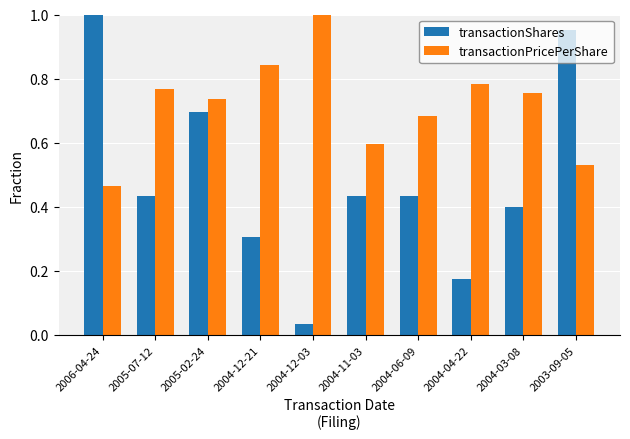

How many groups of bars are there?

10